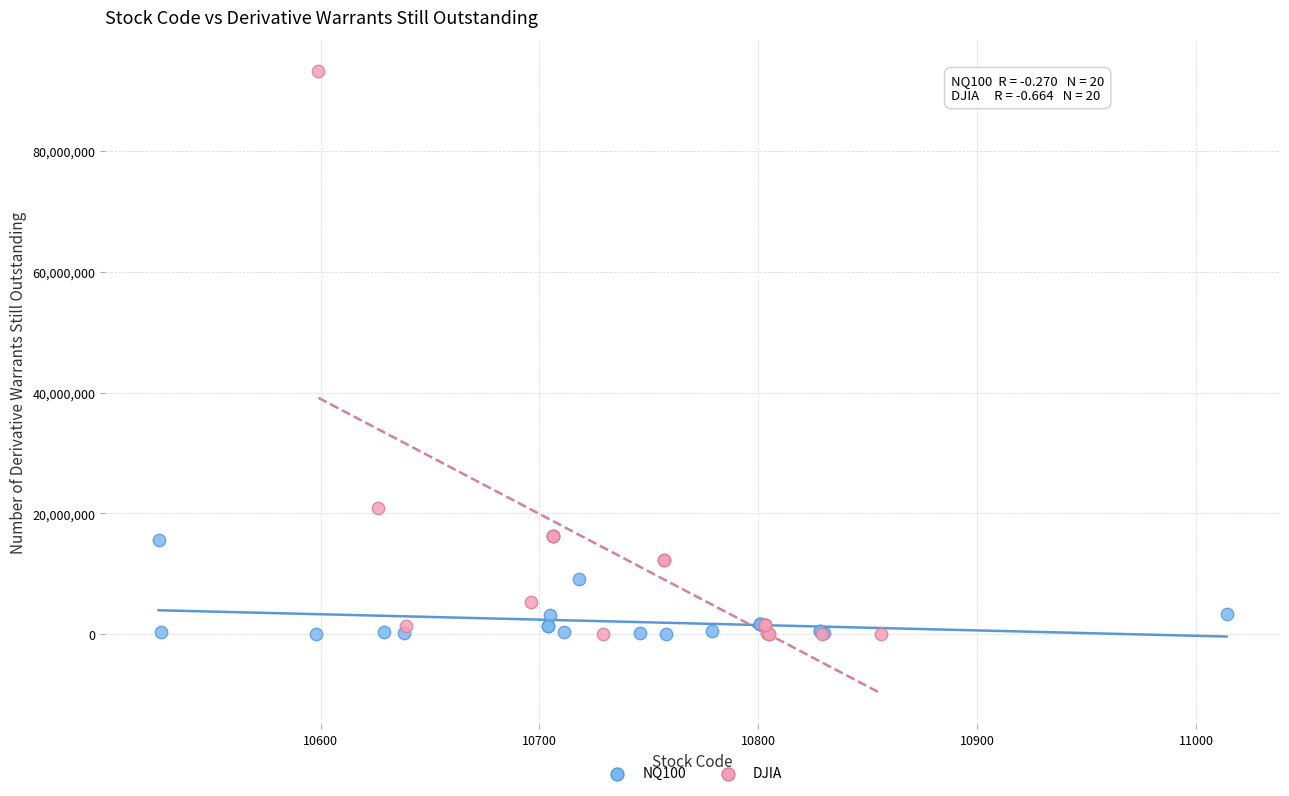

Which series has the widest spread of Y values?

DJIA